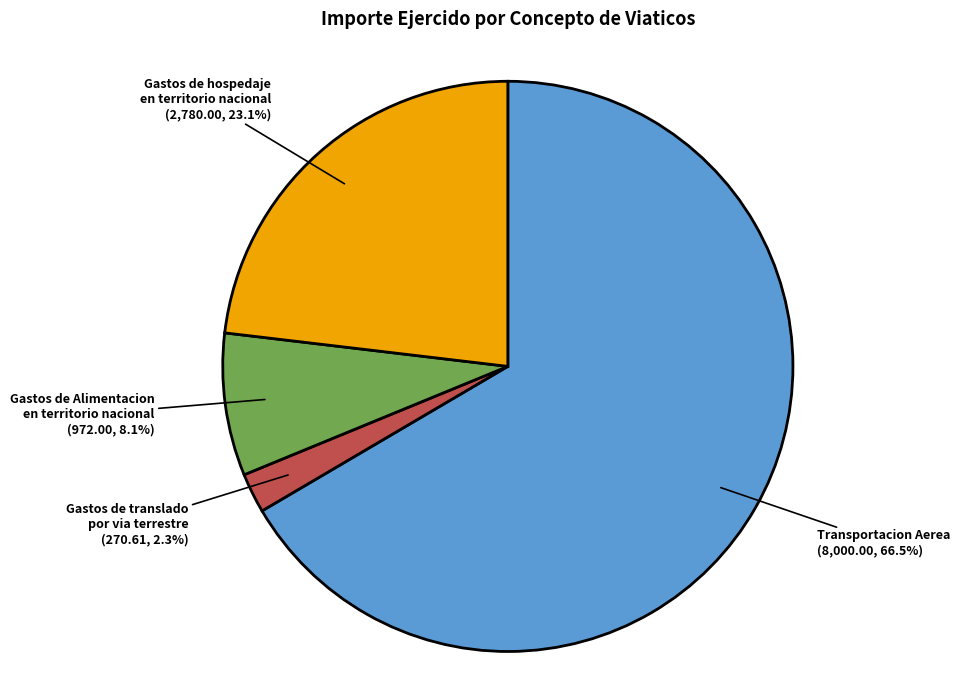

Which category has the biggest portion of the pie?

Transportacion Aerea (8,000.00, 66.5%)